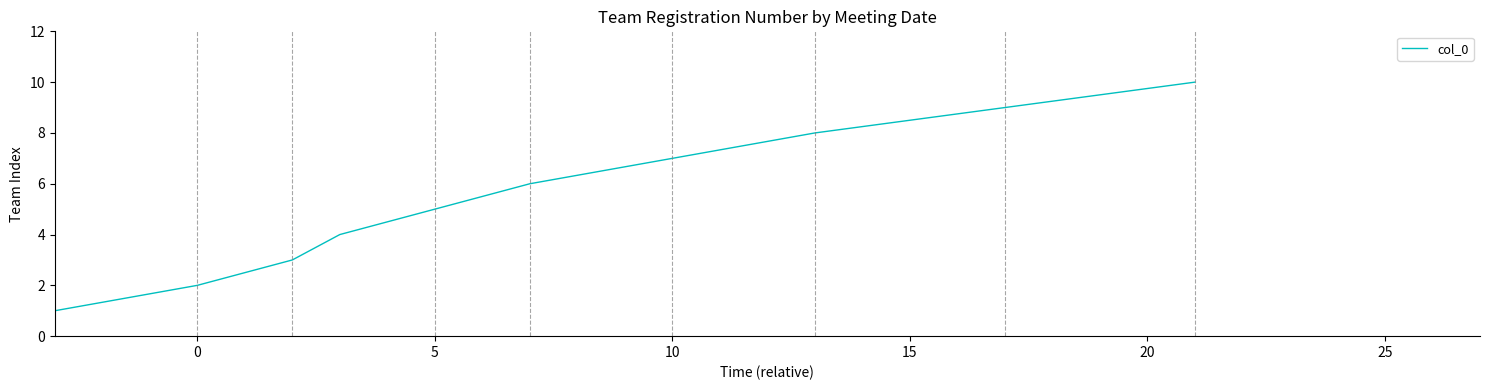

What is the greatest value displayed?

10